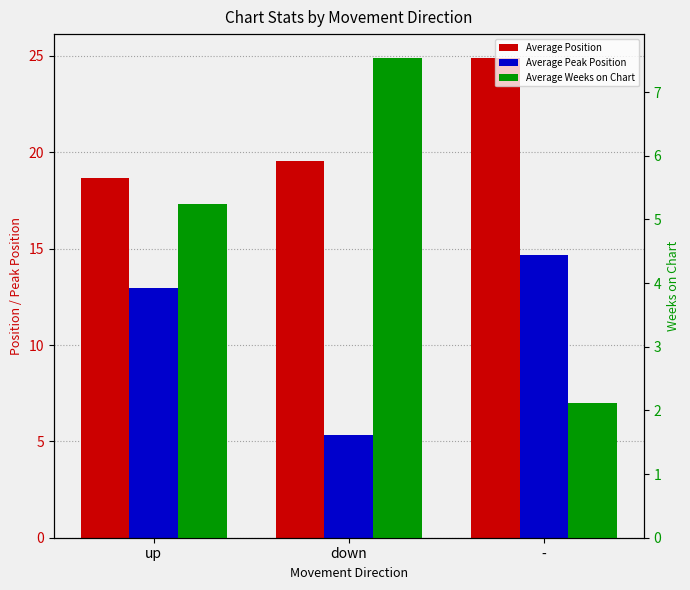

How many bars are there in each group?

3